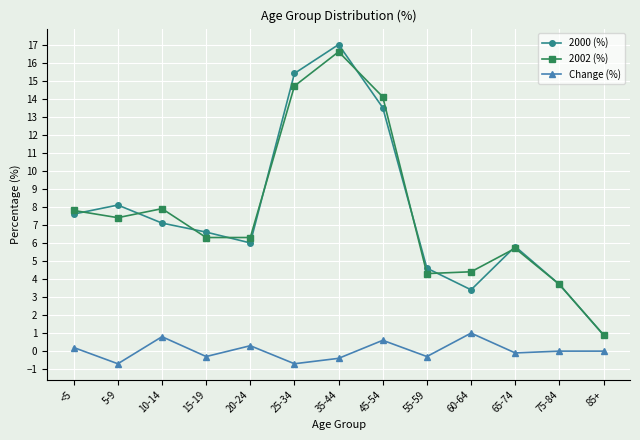

Is it true that 2002 (%) equals 7.8 at 65-74?

False